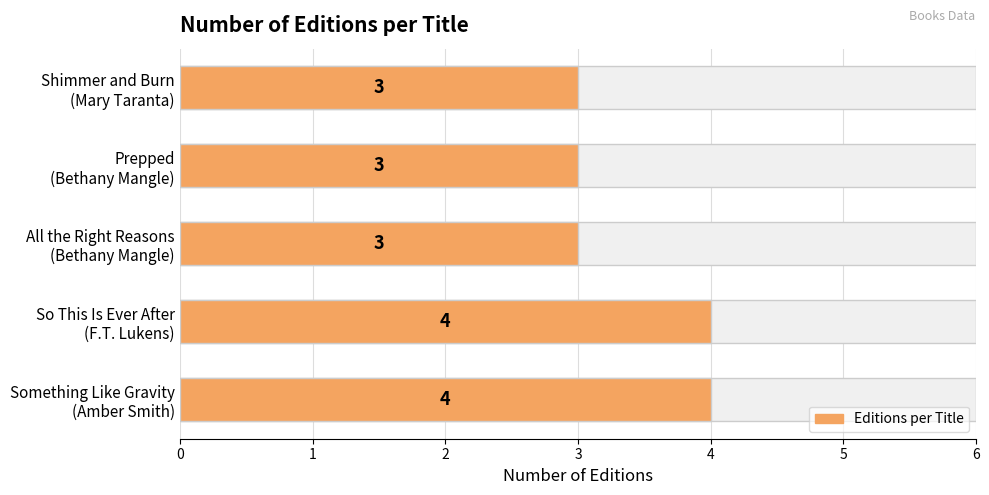

What is the approximate value at All the Right Reasons (Bethany Mangle)?

3